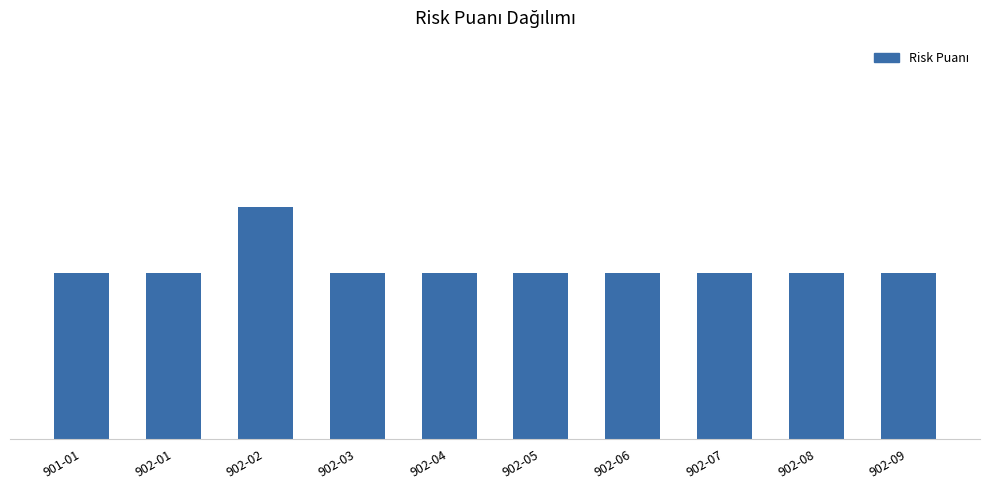

Are the bars horizontal?

No